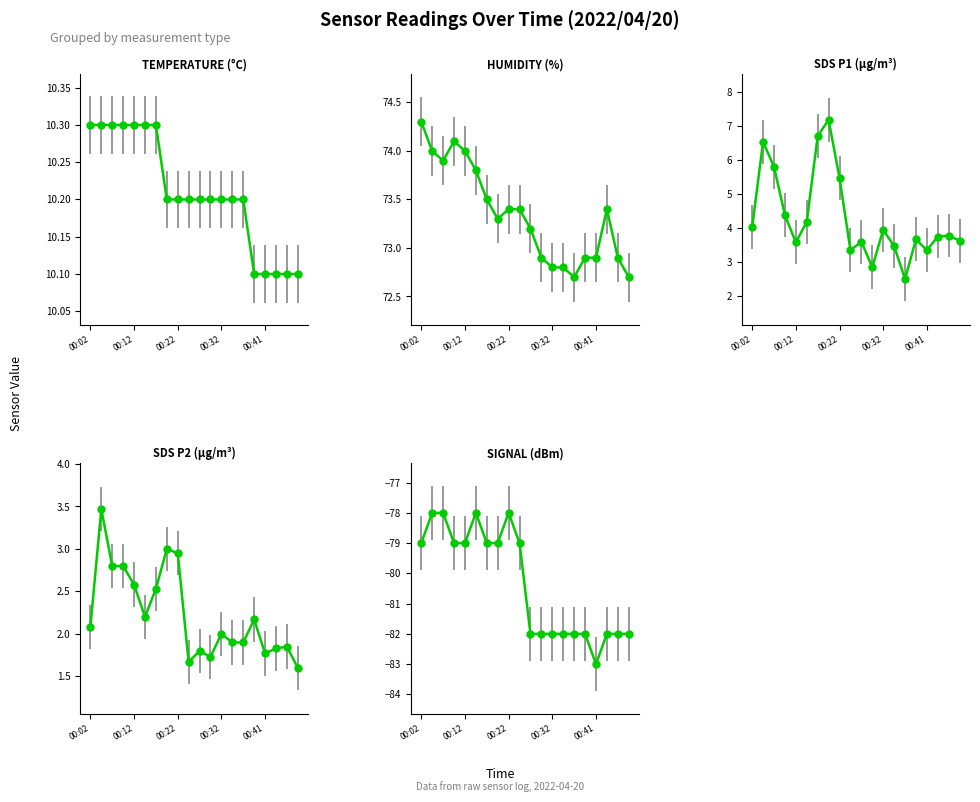

How many data points in Humidity are less than 73?

8